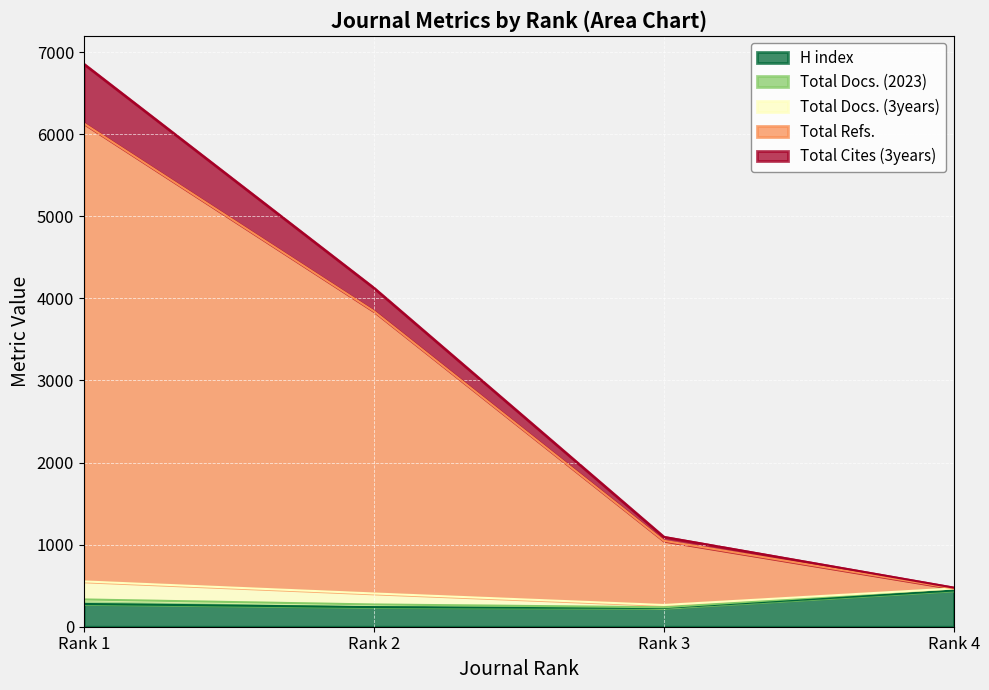

Which category has the lowest value in the Total Docs. (3years) series?

Rank 4